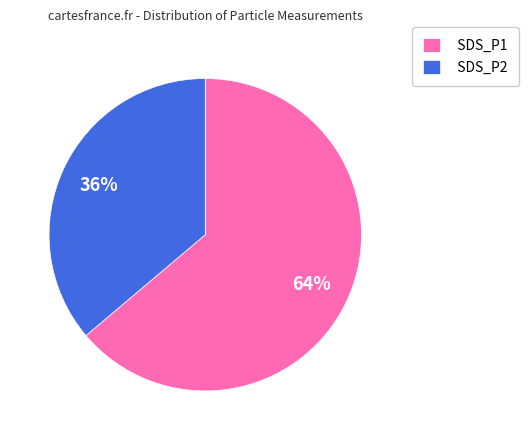

To the nearest percent, what percentage of the pie is SDS_P1?

64%